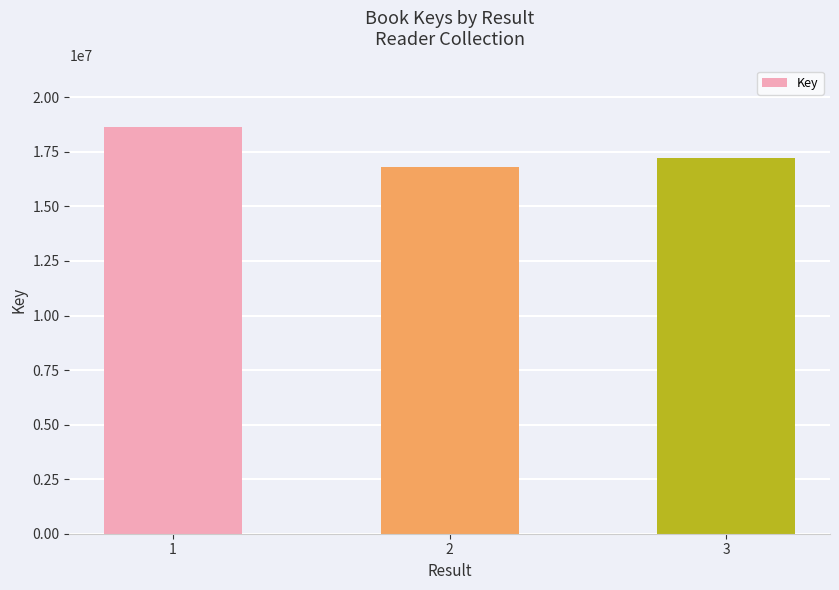

The chart shows a value of 9096296 at 3. True or false?

False